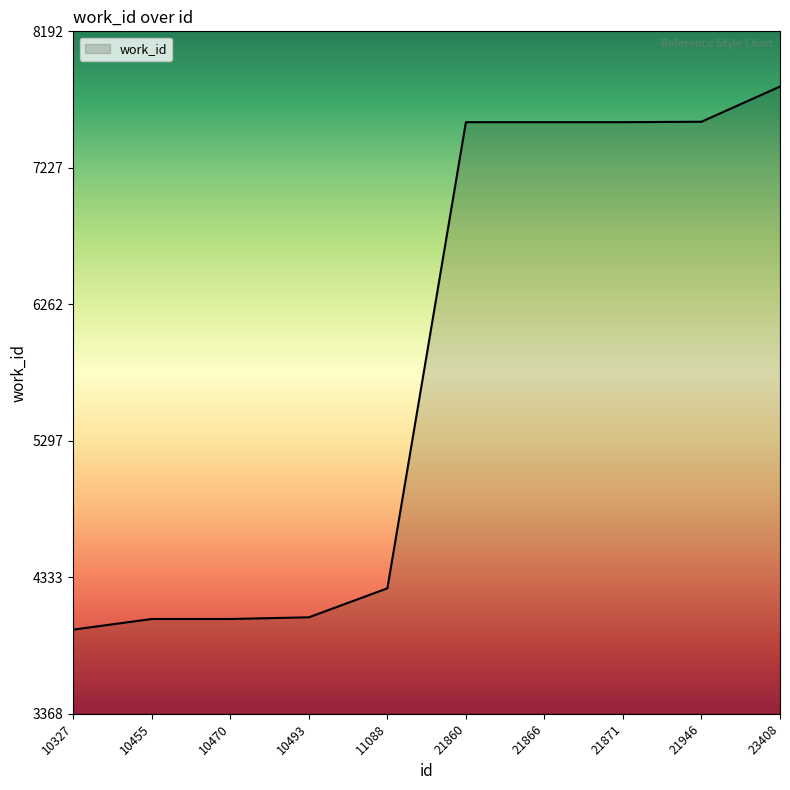

Count the number of data series in this chart.

1